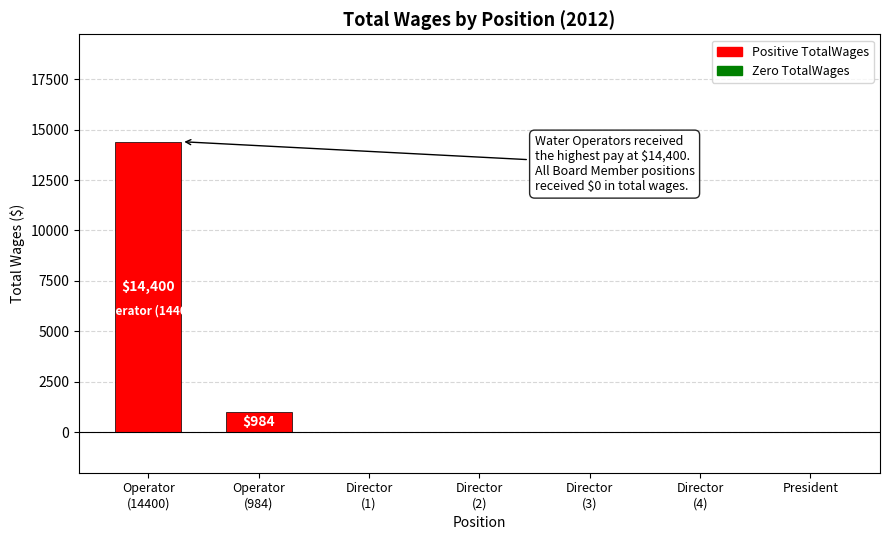

The value at President is 8538. True or false?

False